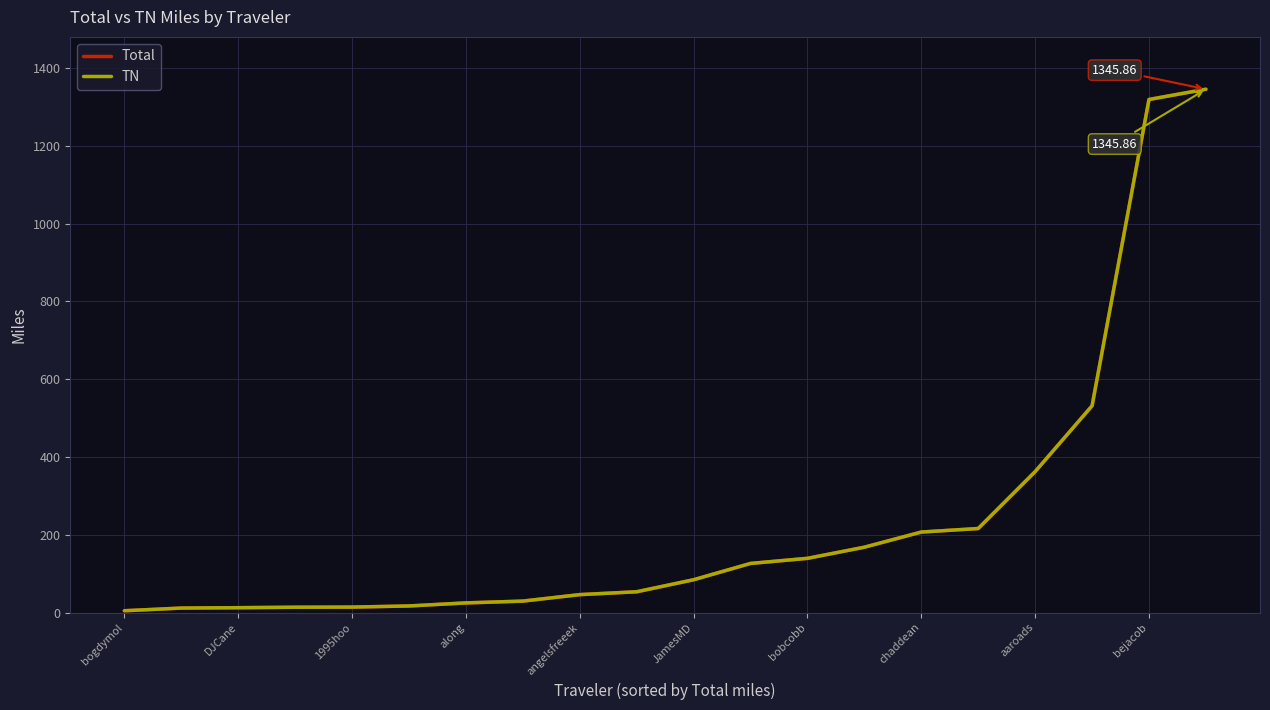

True or false: TN and Total cross at least once.

False